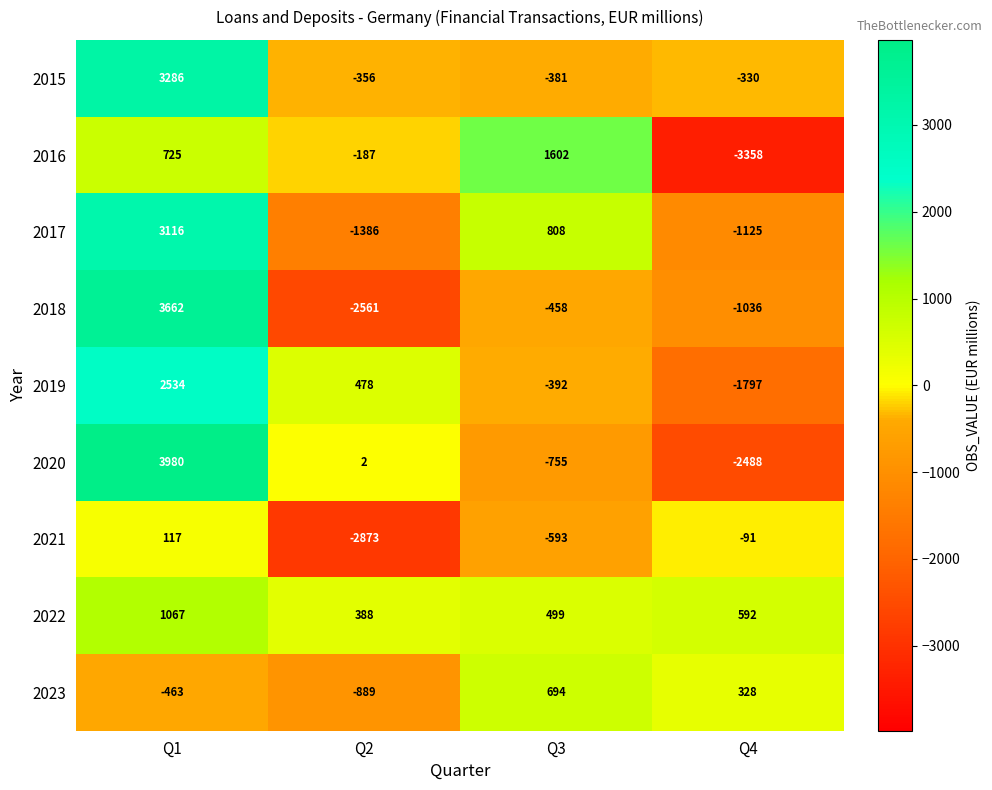

What is the difference between the highest and lowest values at Q3?

2357